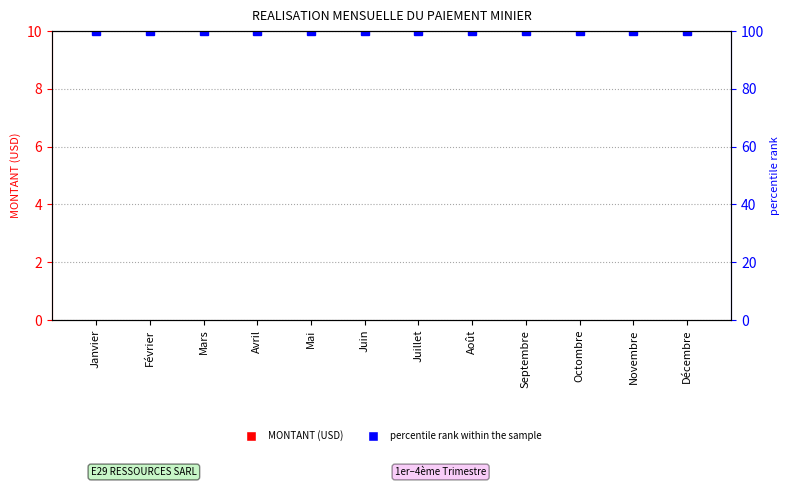

What is the label of the 7th bar from the right?

Juin